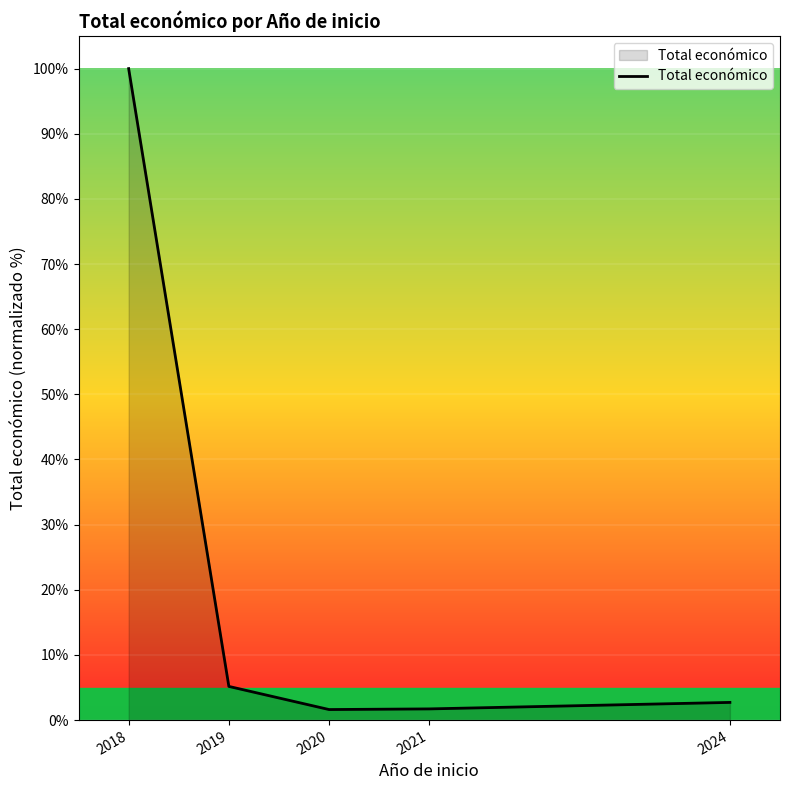

What is the change in value from 2019 to 2021?

-3.5